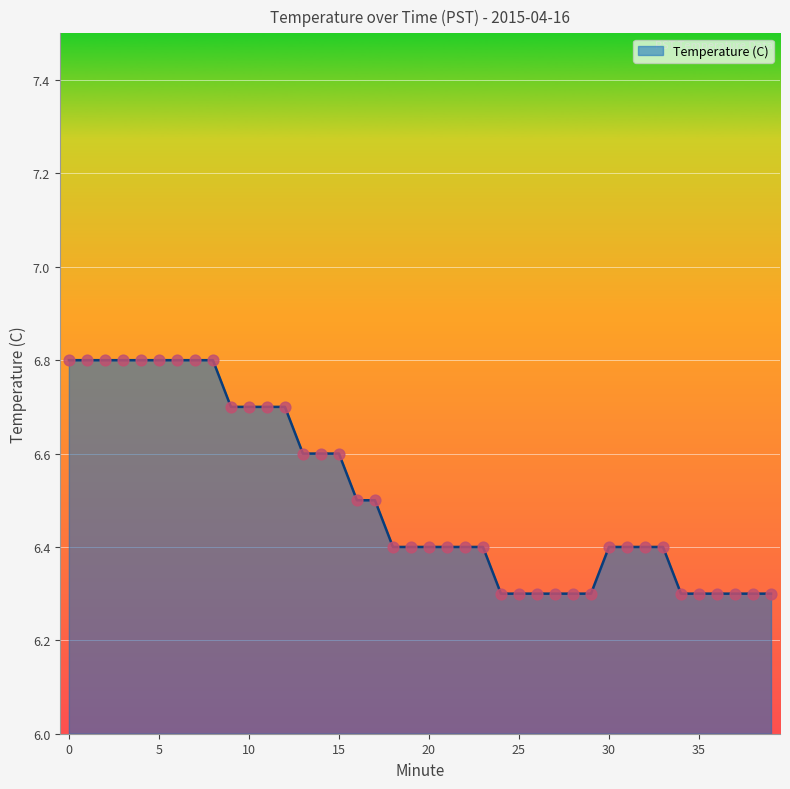

What is the difference between the maximum and minimum values?

0.5